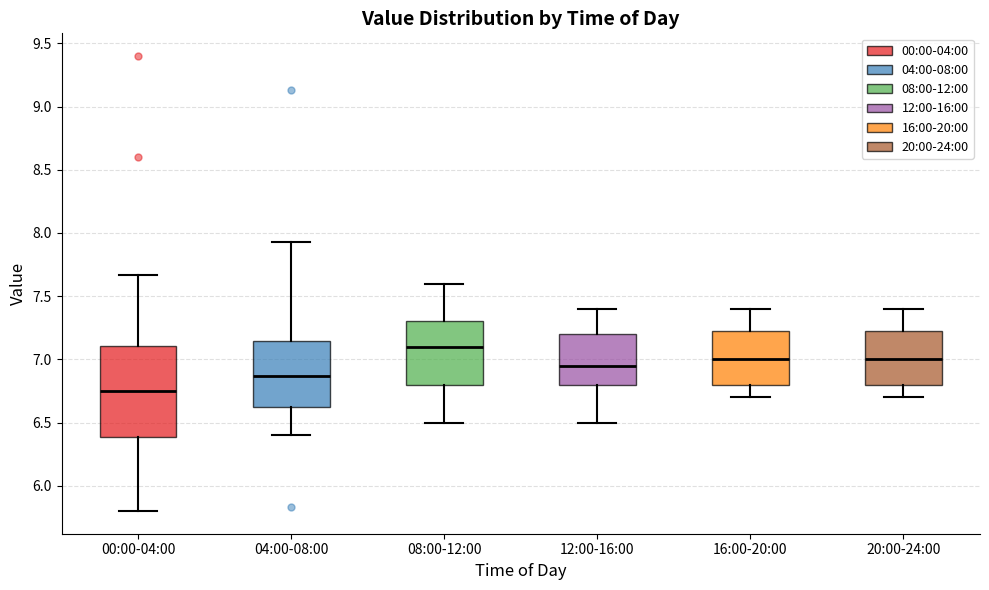

Where does the median line of the box for 16:00-20:00 sit on the y-axis? The values are not printed on the chart, so give them approximately, as read against the axis.

7.00